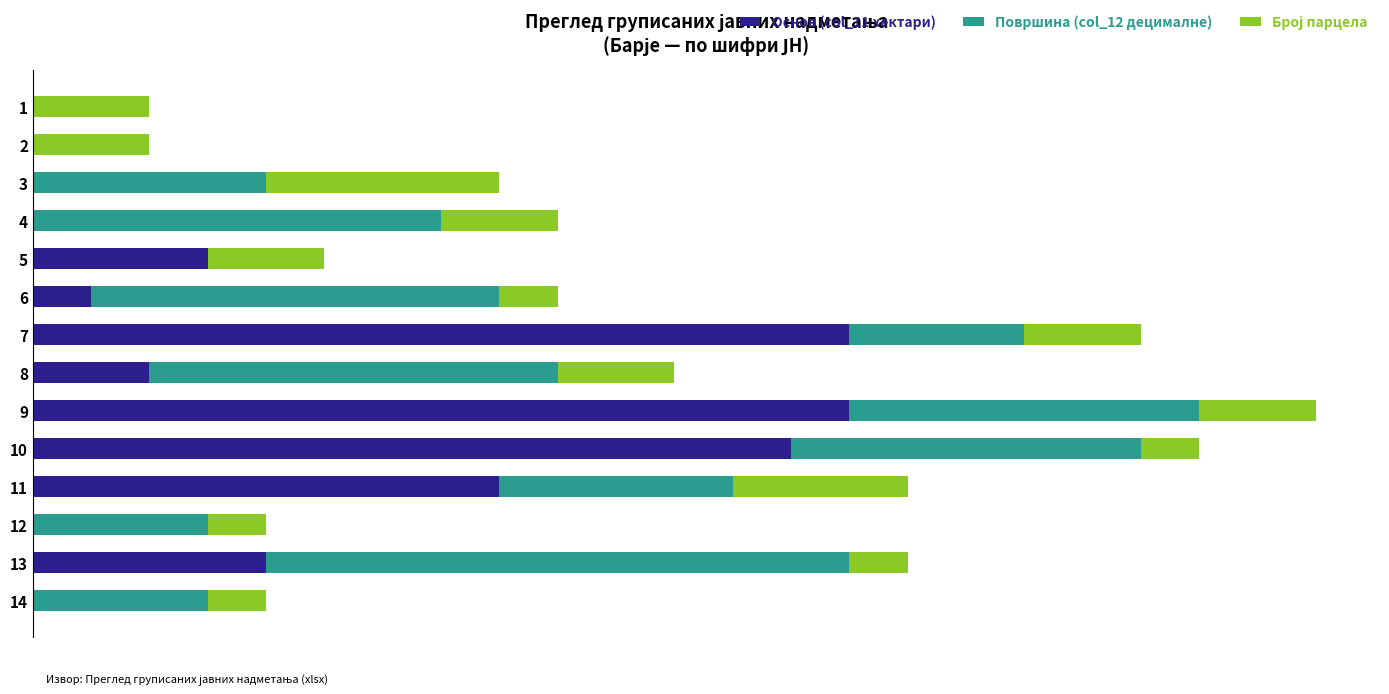

Rank the series by their maximum value, from highest to lowest.

Основ (col_11 хектари), Површина (col_12 децималне), Број парцела